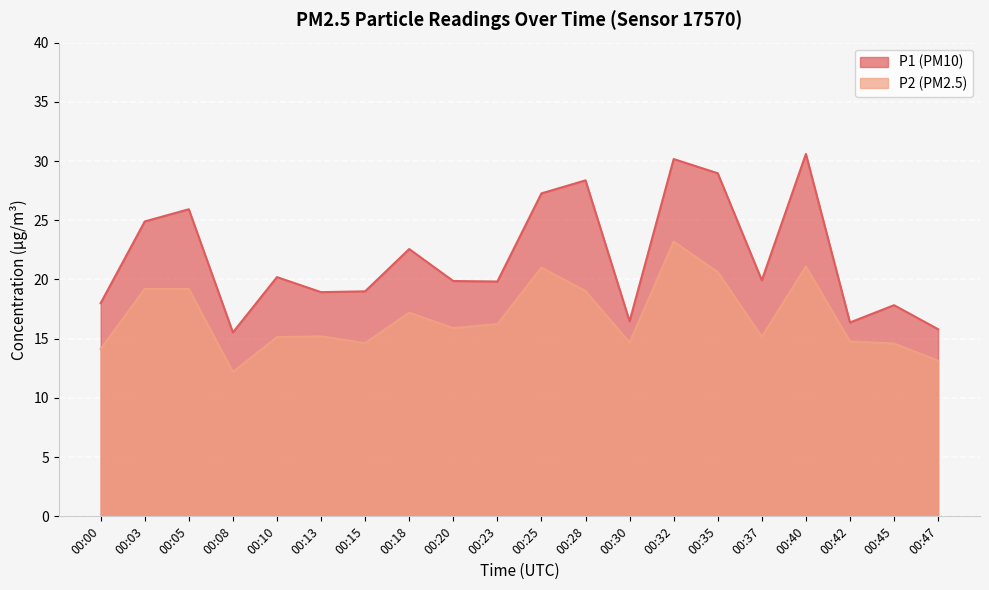

What is the average value of the P2 series?

16.8